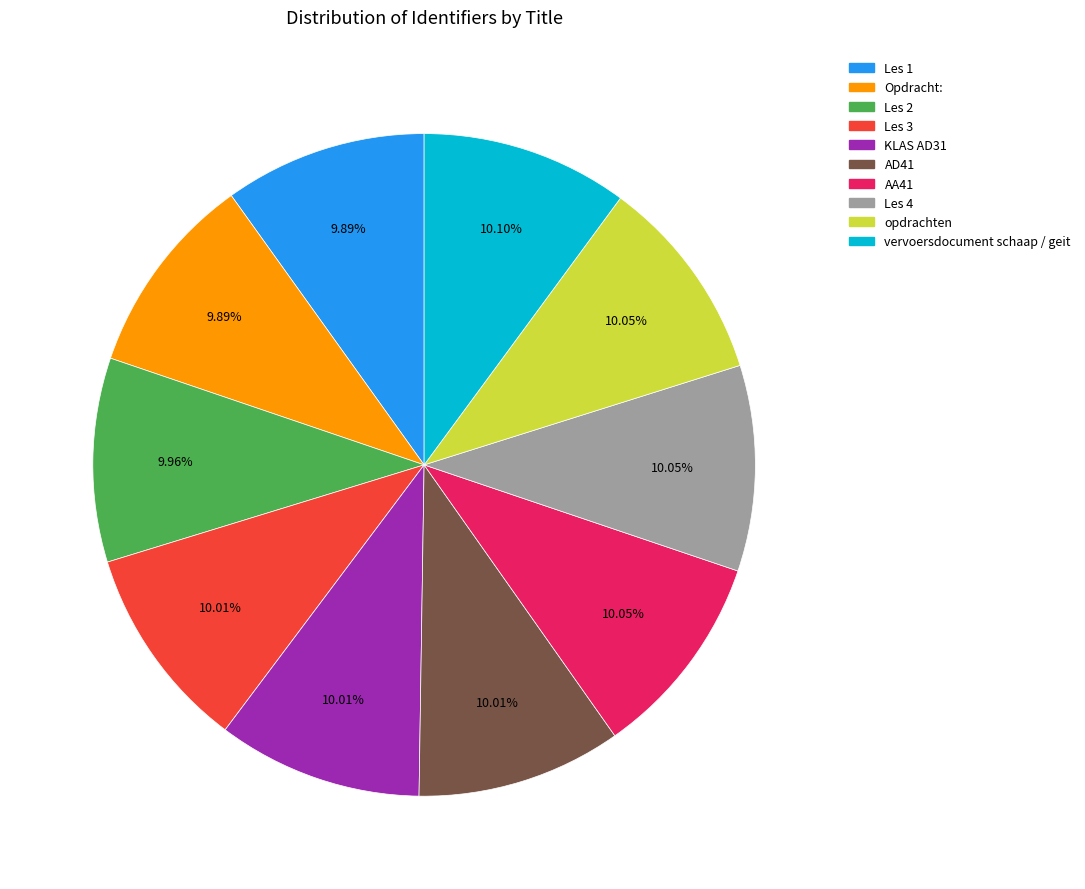

Combined, do Opdracht: and vervoersdocument schaap / geit account for over 50%?

No